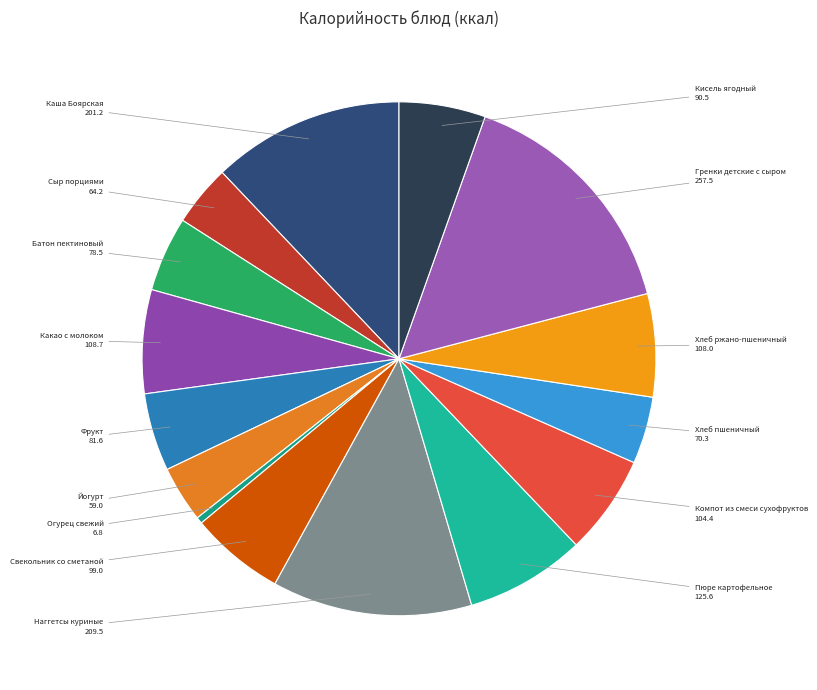

Which category has the smallest portion of the pie?

Огурец свежий